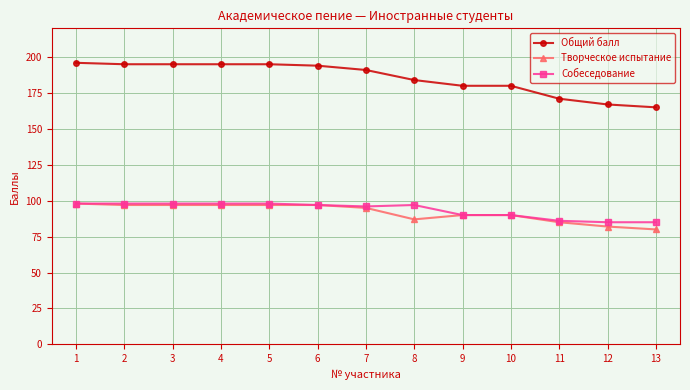

Does the chart display data point markers on the line(s)?

Yes